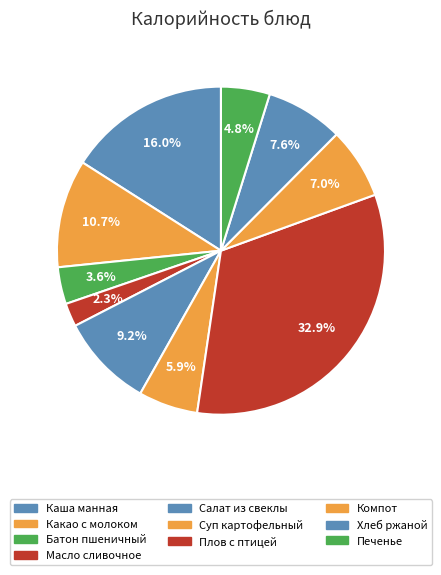

Rank the categories by value from highest to lowest.

Плов с мясом птицы, Каша манная молочная с маслом сливочным, Какао с молоком, Салат из свеклы с сыром, Хлеб пшенично-ржаной, Компот из сухофруктов, Суп картофельный с макаронными изделиями, Печенье, Батон пшеничный, Масло сливочное